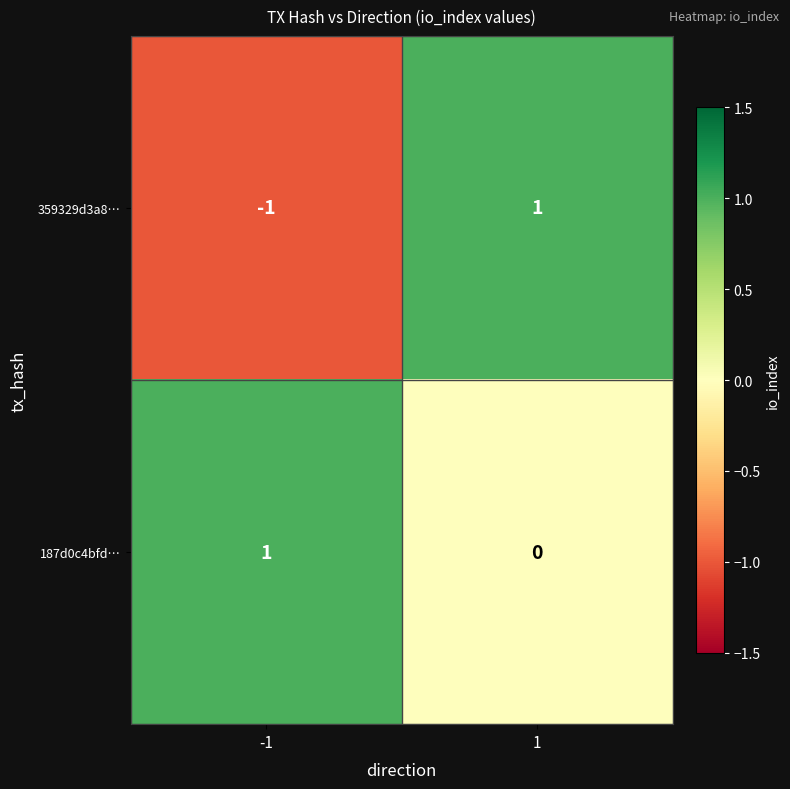

Is it true that 359329d3a8… equals 0 at 1?

False